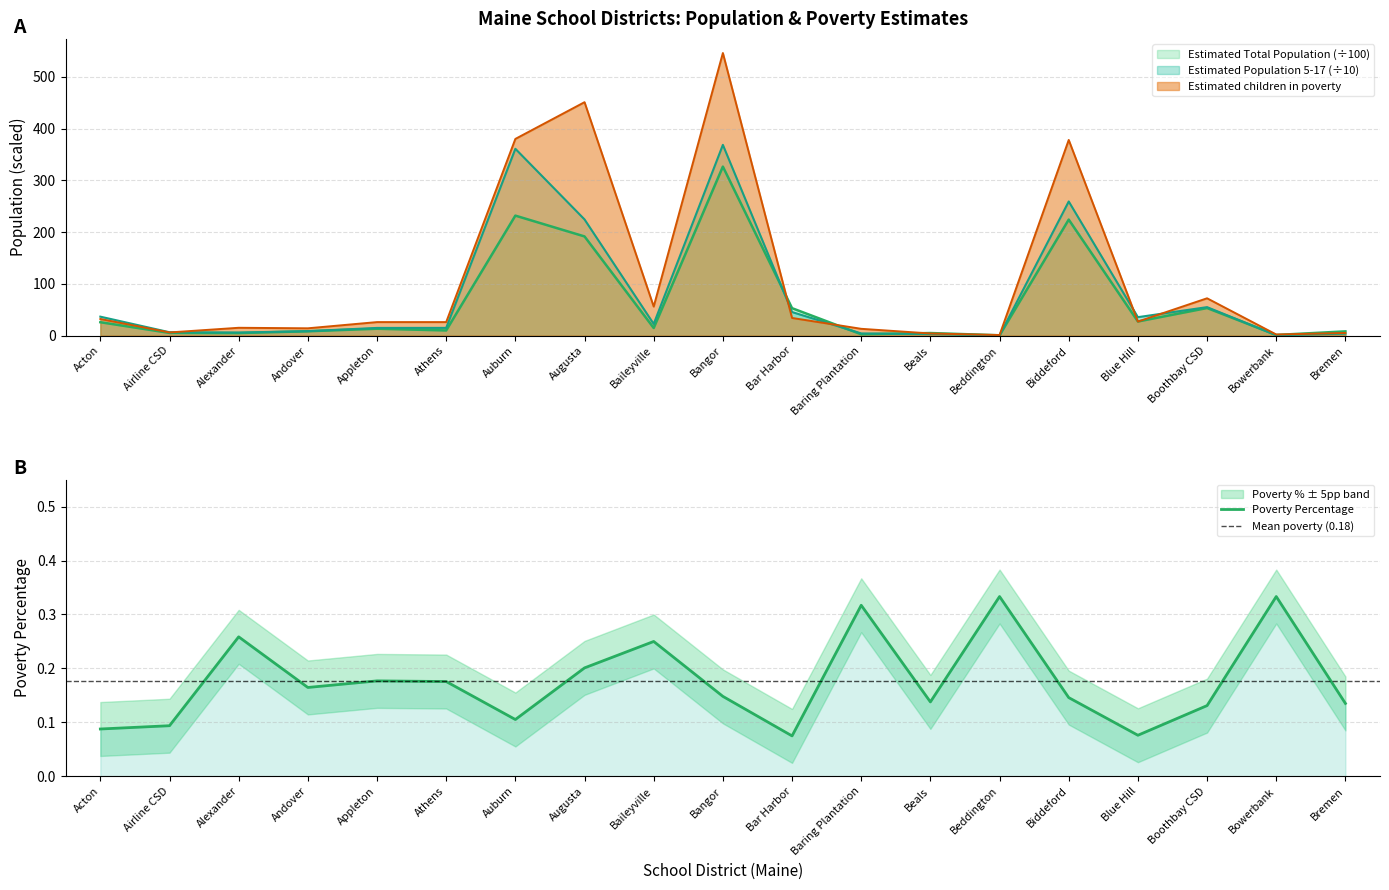

What is the highest value of the Estimated Total Population series?

326.5